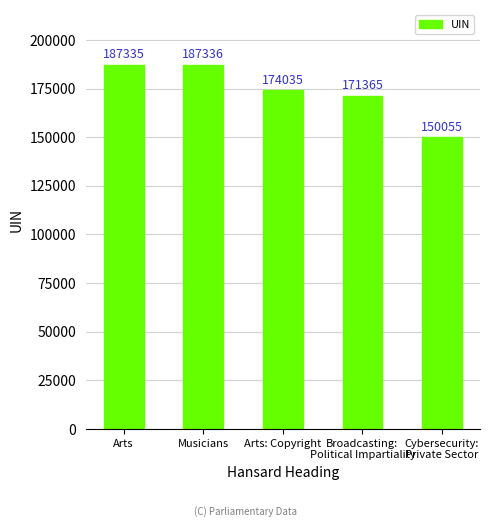

What is the difference between the values at Broadcasting:
Political Impartiality and Cybersecurity:
Private Sector?

21310